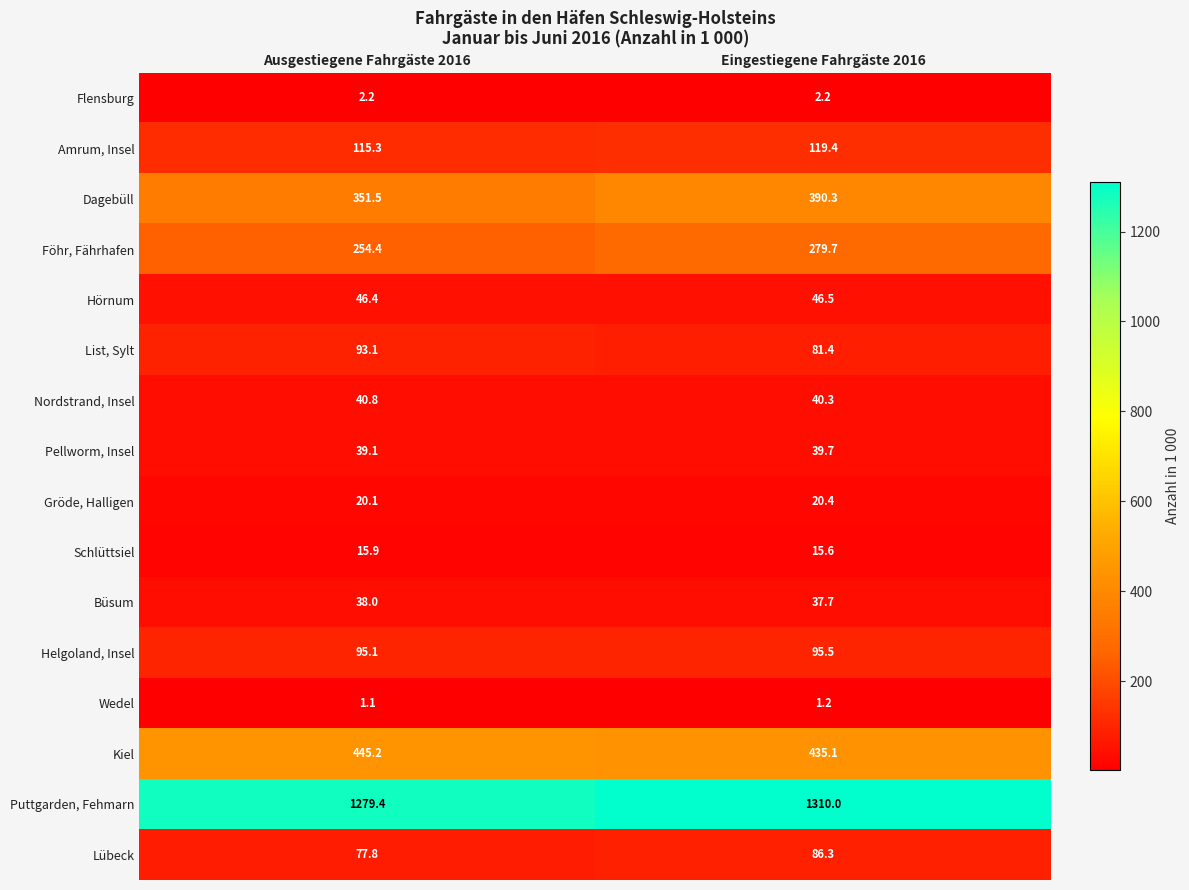

Is it true that Wedel equals 0.6 at Eingestiegene Fahrgäste 2016?

False